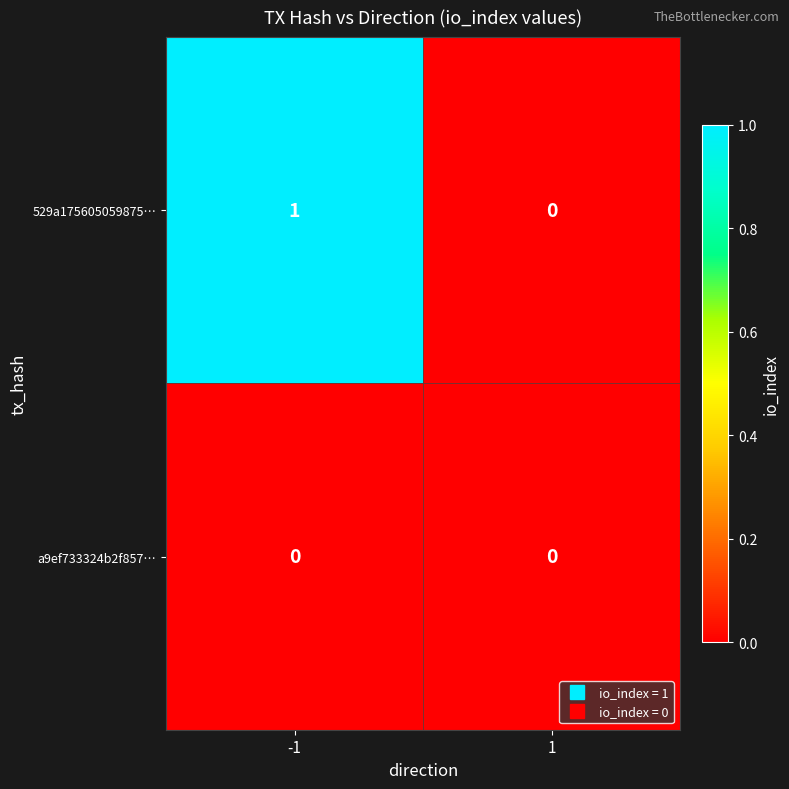

Rank the series at -1 from lowest to highest value.

a9ef733324b2f857…, 529a175605059875…